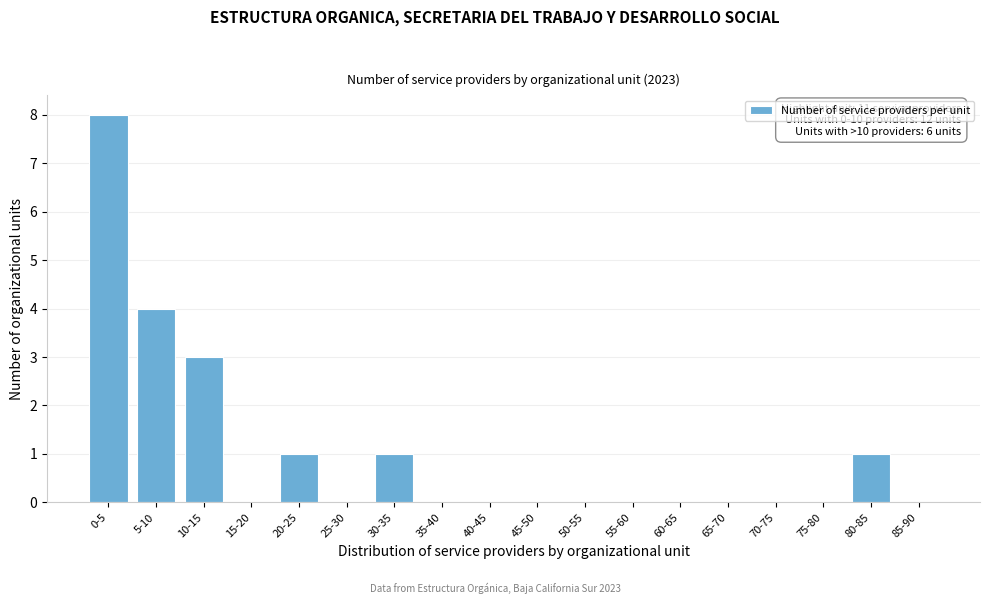

Reading left to right, extract all data points from this chart.

0-5=8	5-10=4	10-15=3	15-20=0	20-25=1	25-30=0	30-35=1	35-40=0	40-45=0	45-50=0	50-55=0	55-60=0	60-65=0	65-70=0	70-75=0	75-80=0	80-85=1	85-90=0